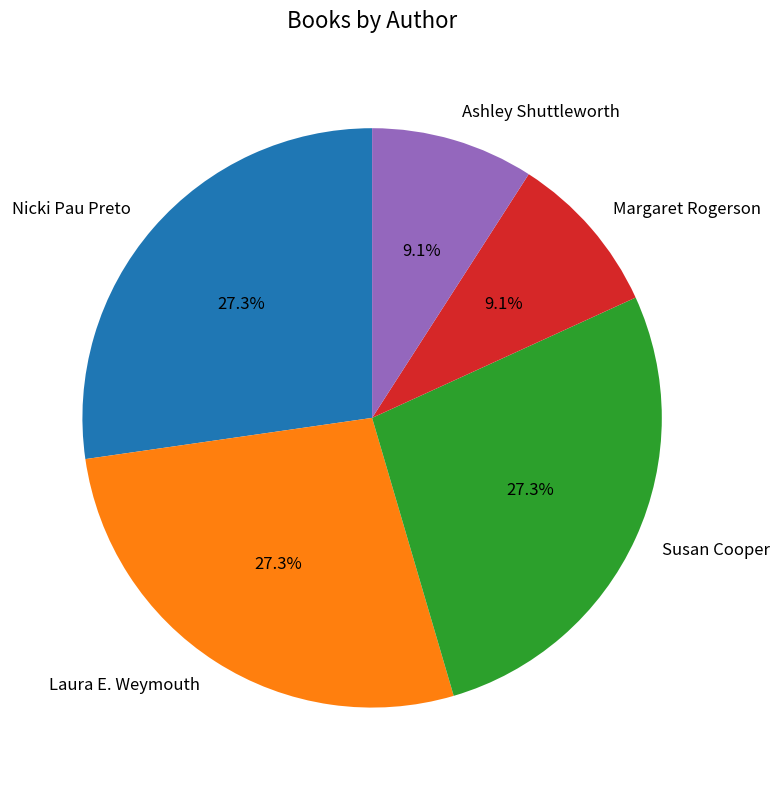

Which has a higher value, Susan Cooper or Ashley Shuttleworth?

Susan Cooper